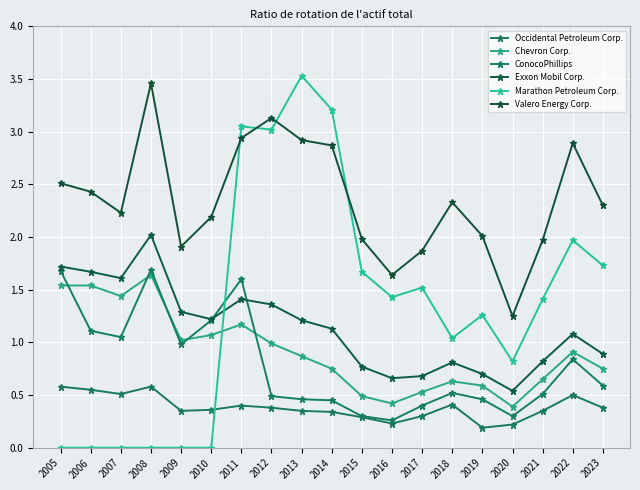

Count the number of data series in this chart.

6